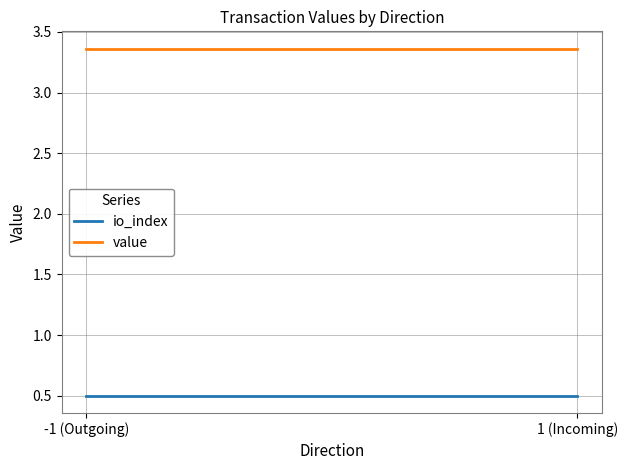

Where is io_index nearest to the value 0?

-1 (Outgoing)